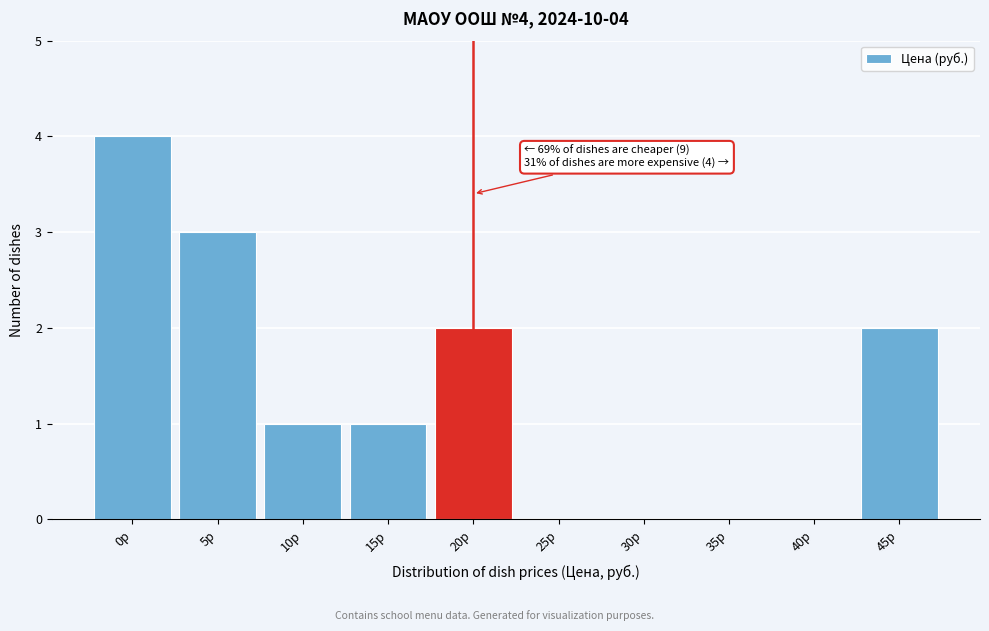

Reading left to right, transcribe all the data shown in this chart.

0р=4	5р=3	10р=1	15р=1	20р=2	25р=0	30р=0	35р=0	40р=0	45р=2